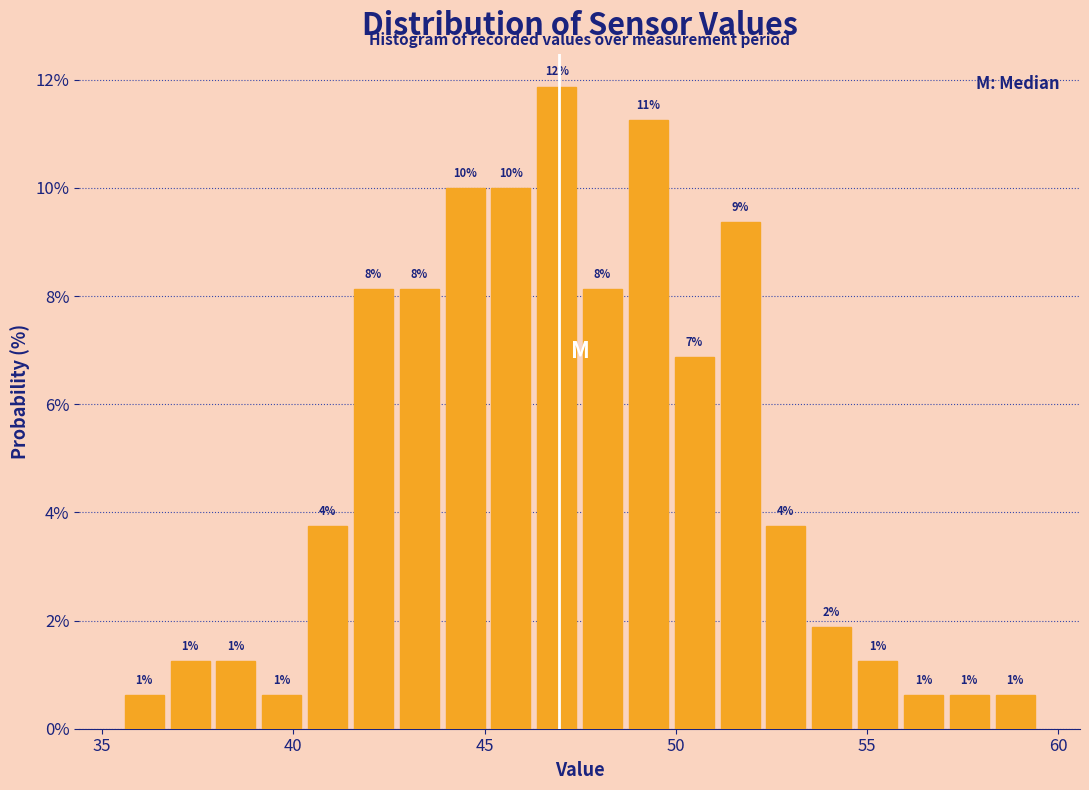

Around what value on the x-axis is the tallest bar? Give the approximate position of its centre, as read against the axis.

47.0